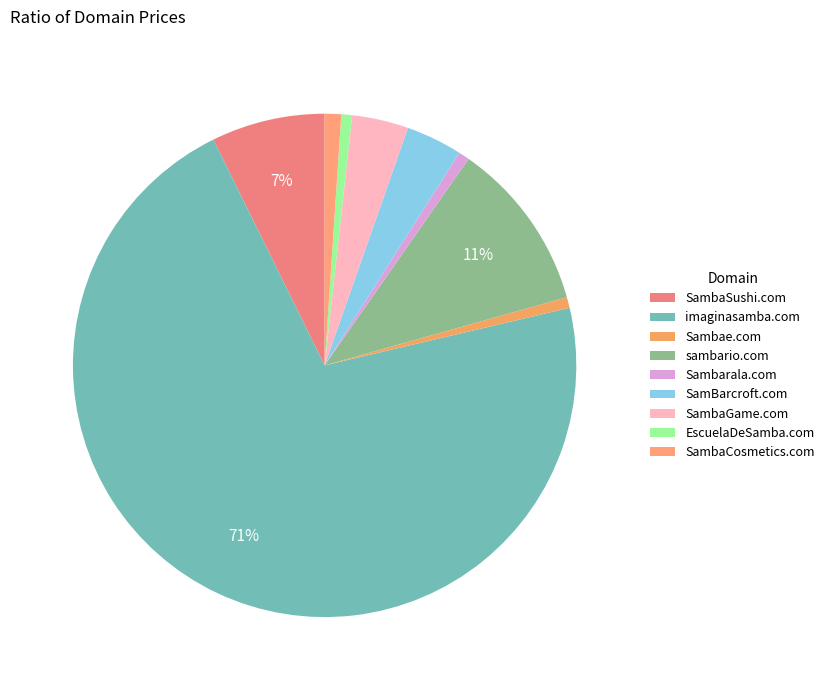

To the nearest percent, what percentage of the pie is SambaGame.com?

4%